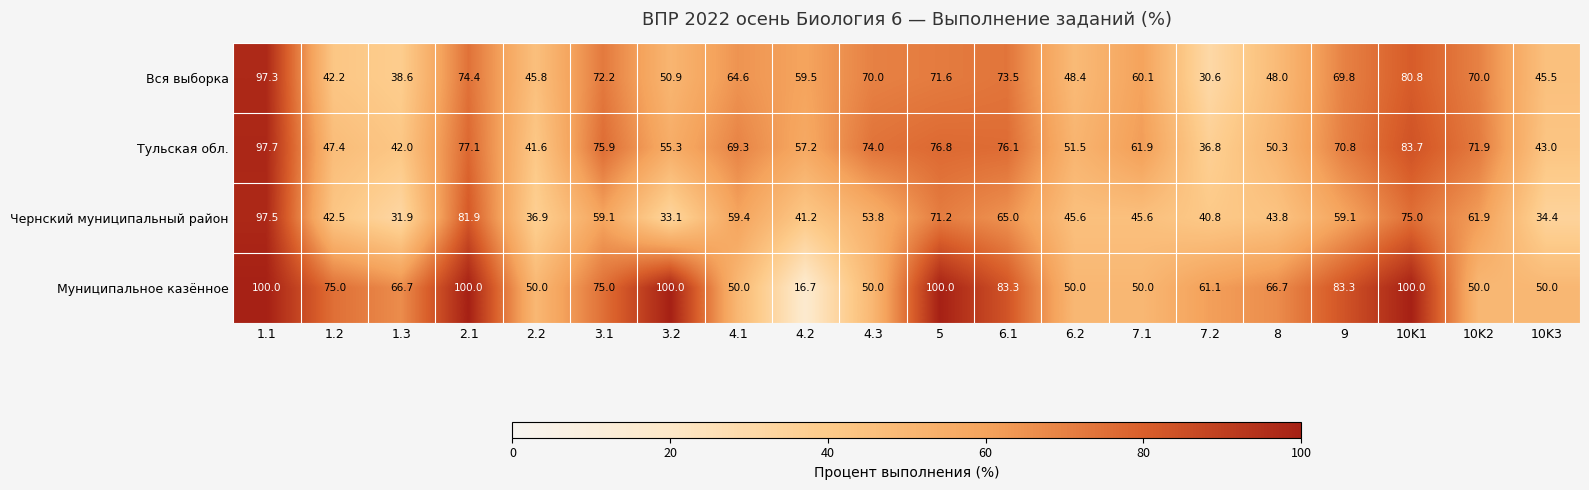

The Тульская обл. series shows 77.1 at 2.1. True or false?

True